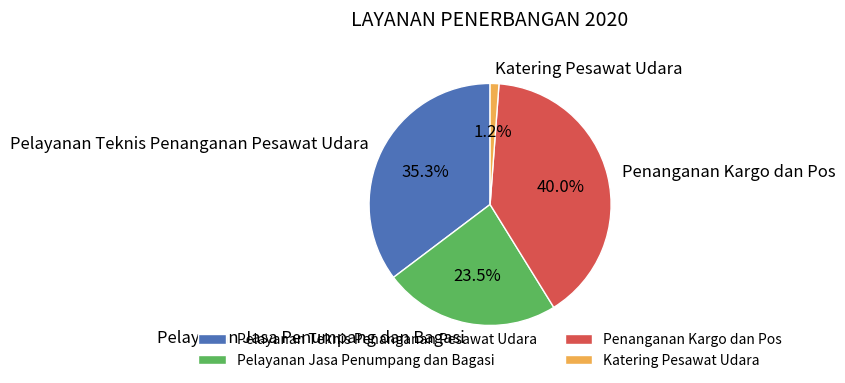

Rank the categories by value from lowest to highest.

Katering Pesawat Udara, Pelayanan Jasa Penumpang dan Bagasi, Pelayanan Teknis Penanganan Pesawat Udara, Penanganan Kargo dan Pos